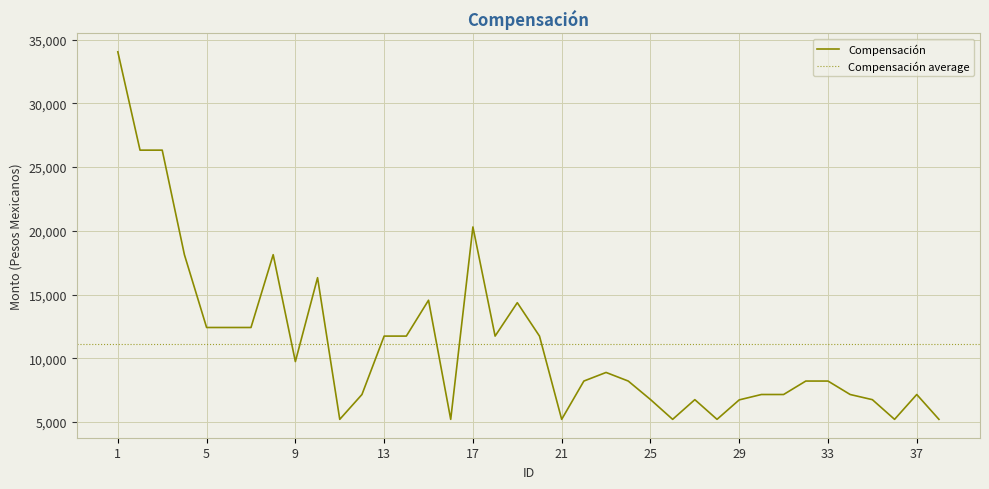

What is the sum of the values at 25 and 18?

18492.0